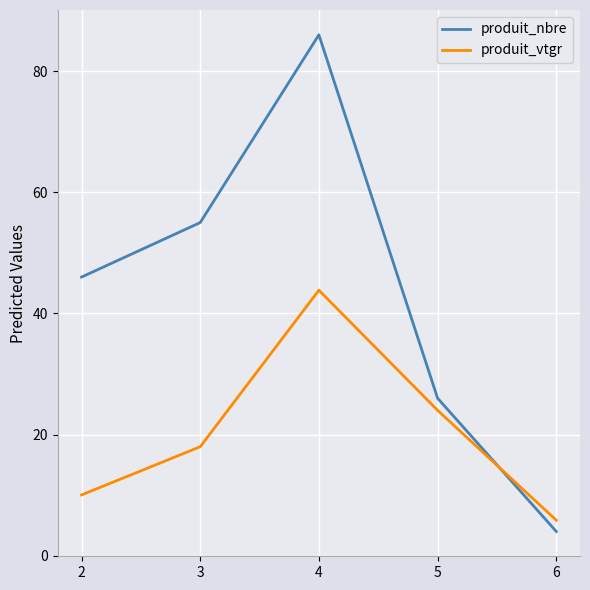

True or false: produit_vtgr has more than 0 interior local peaks.

True